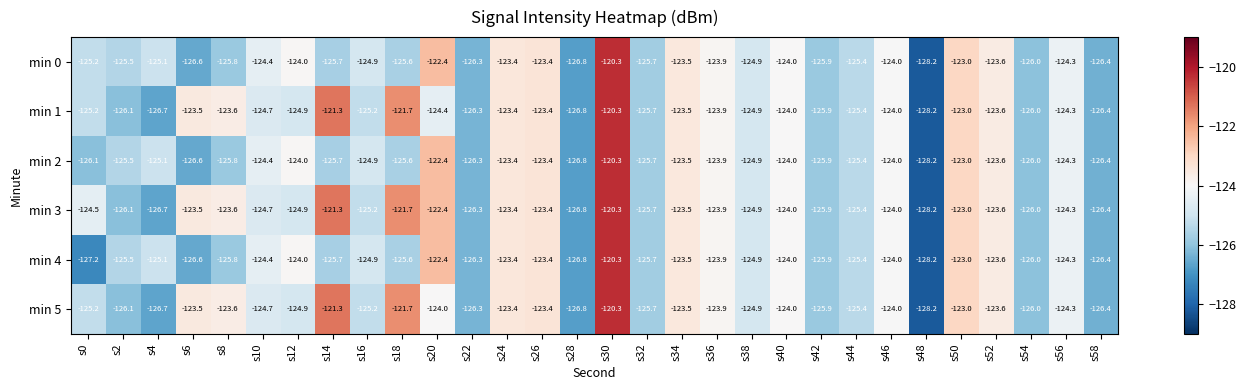

At which label does min 3 first exceed -124?

s6